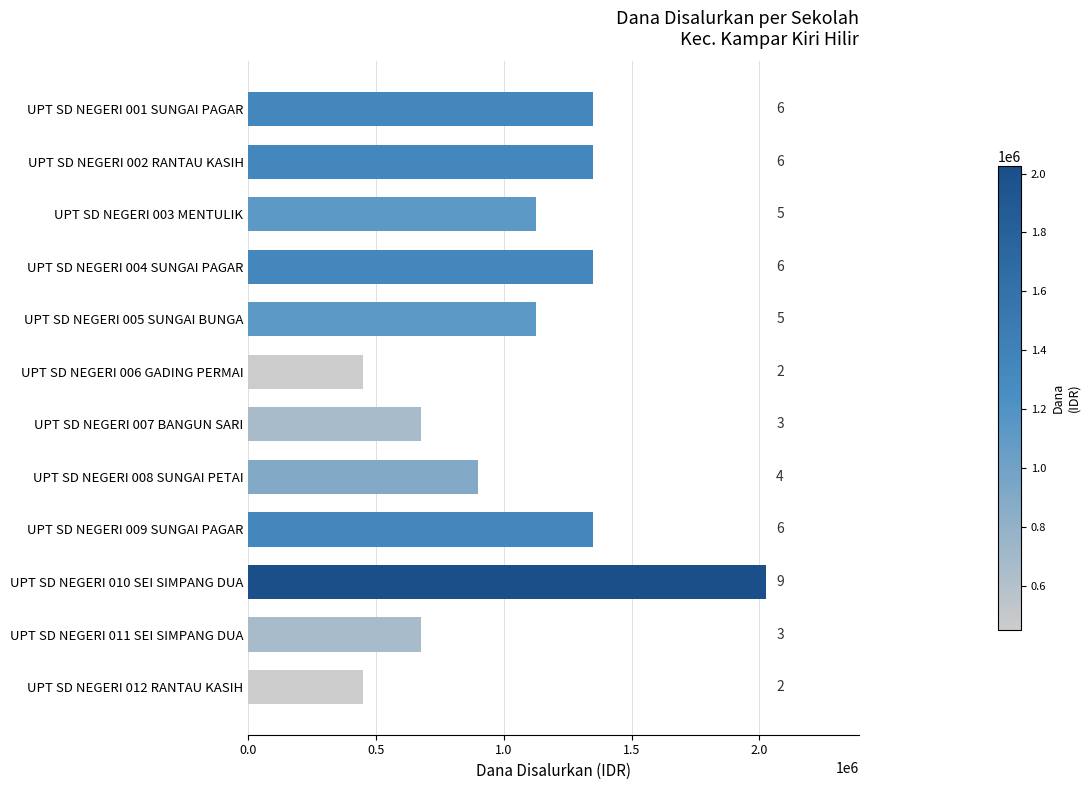

Are the bars horizontal?

Yes